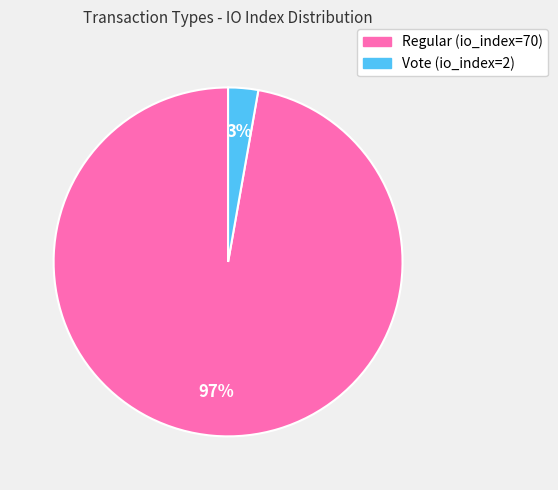

Count the number of slices in the pie.

2